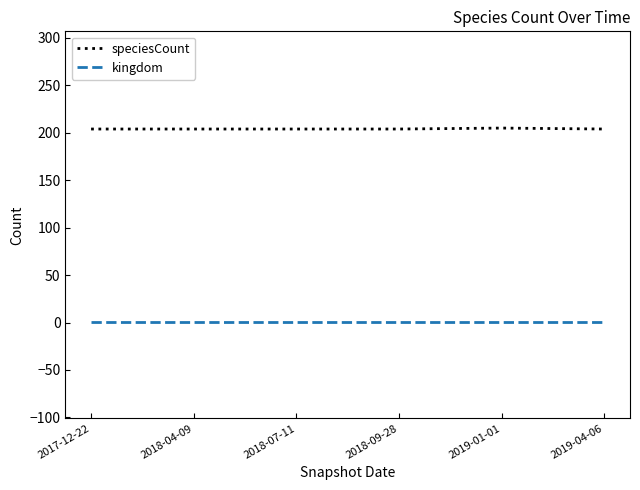

In speciesCount, how many points are higher than both neighbors (excluding endpoints)?

1